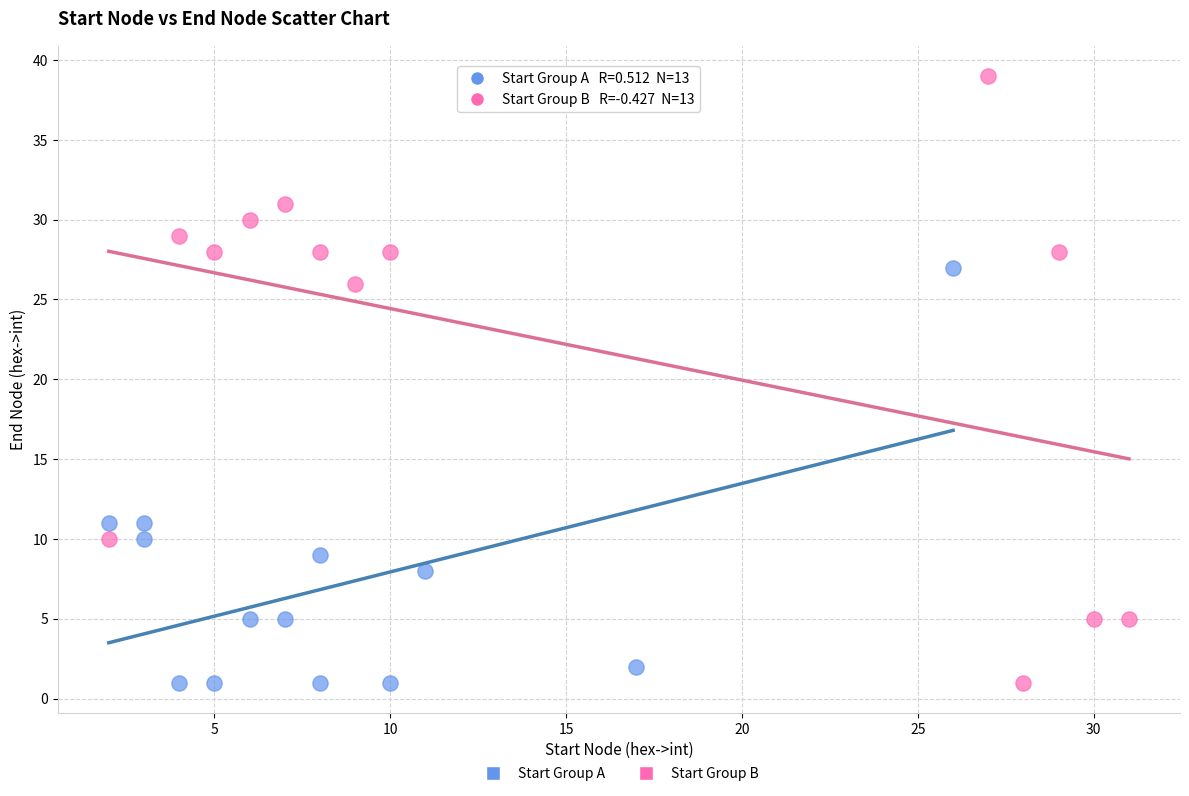

Which series reaches the maximum Y coordinate?

Start Group B